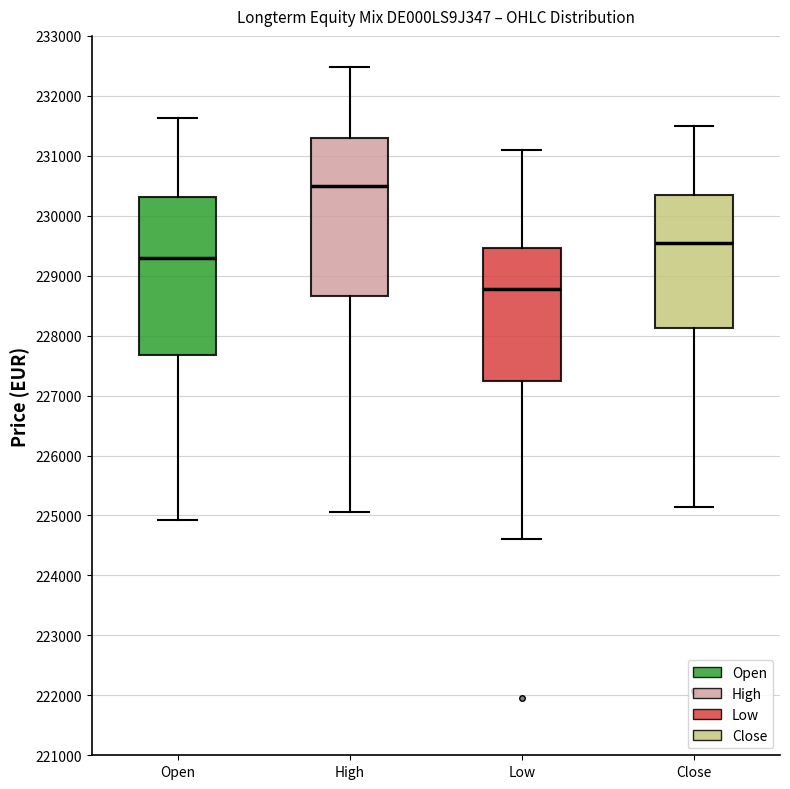

Which box has the lowest median line?

Low